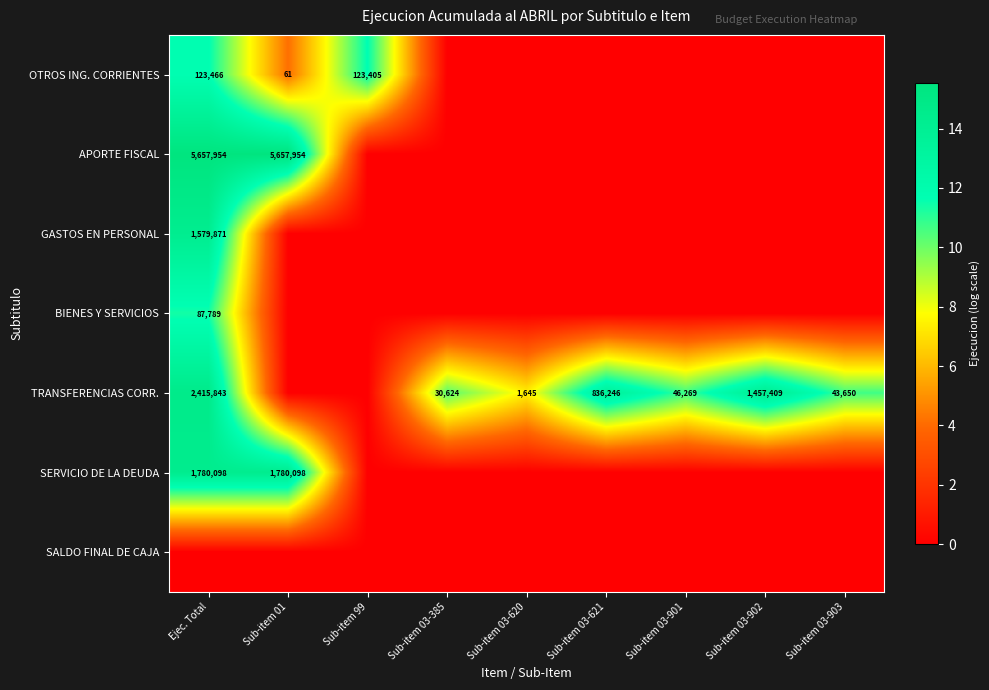

The OTROS ING. CORRIENTES series shows 101 at Sub-item 01. True or false?

False